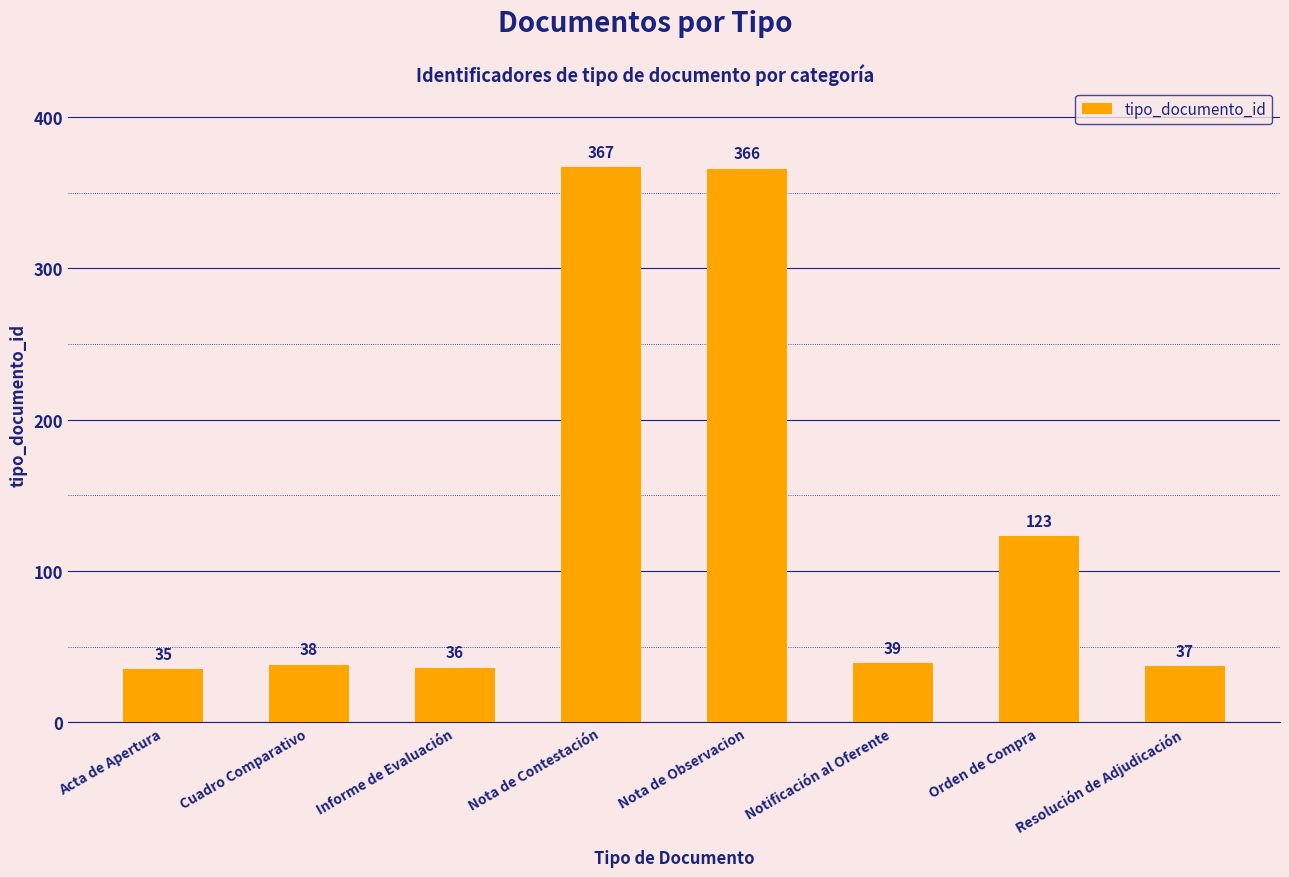

How many data points are less than 39?

4